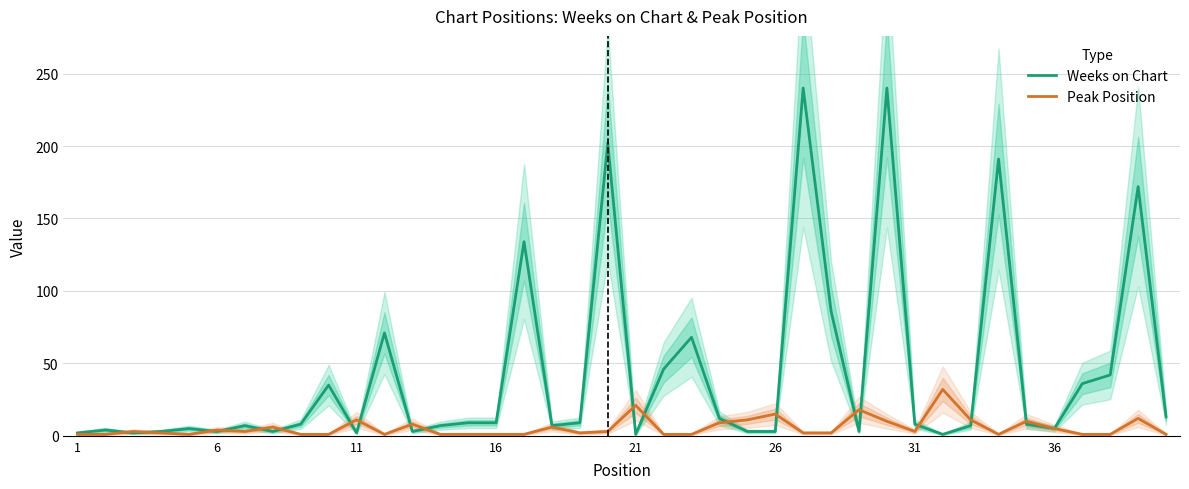

What is the maximum value for Peak Position?

32